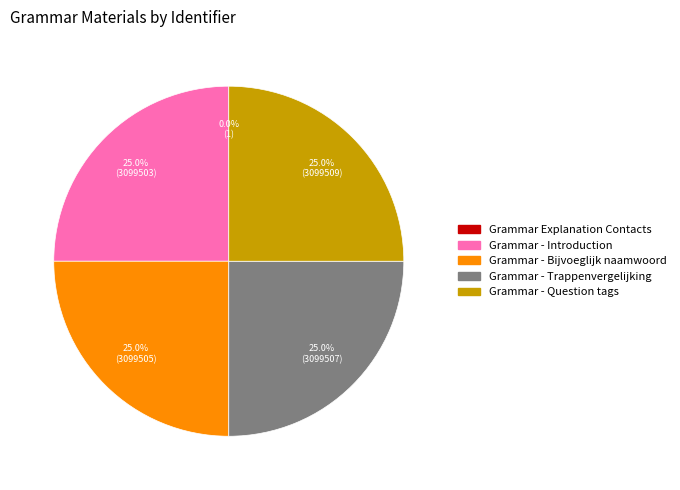

What percentage is NOT represented by Grammar - Bijvoeglijk naamwoord?

75.0%